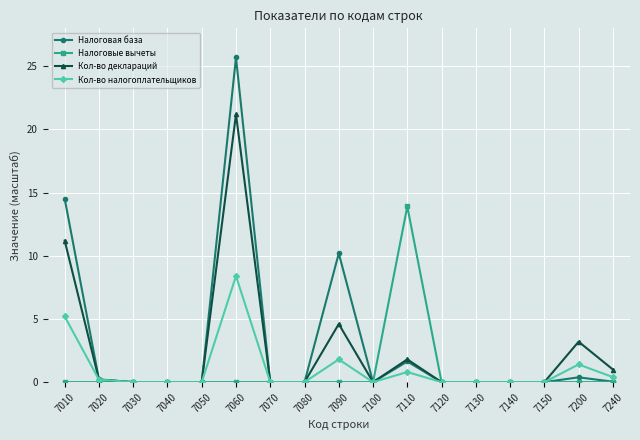

The value of Кол-во налогоплательщиков at 7150 is -5.8. True or false?

False